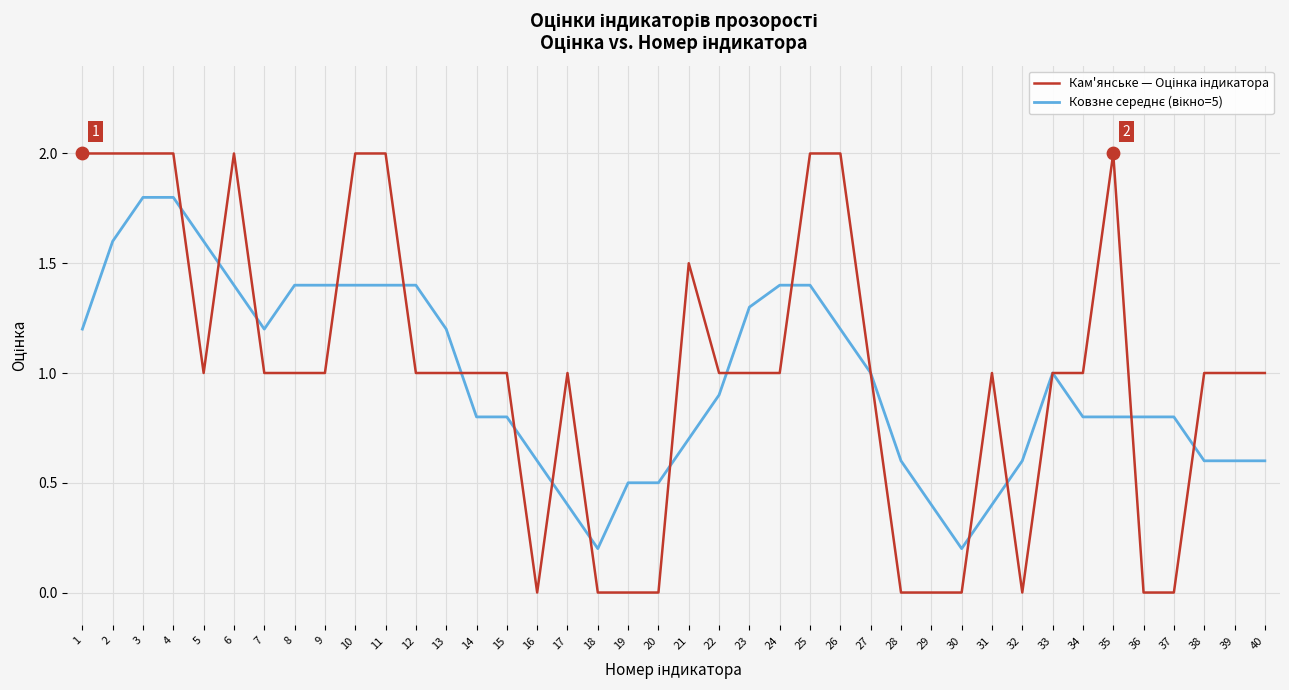

What is the total value across all series at 36?

0.8